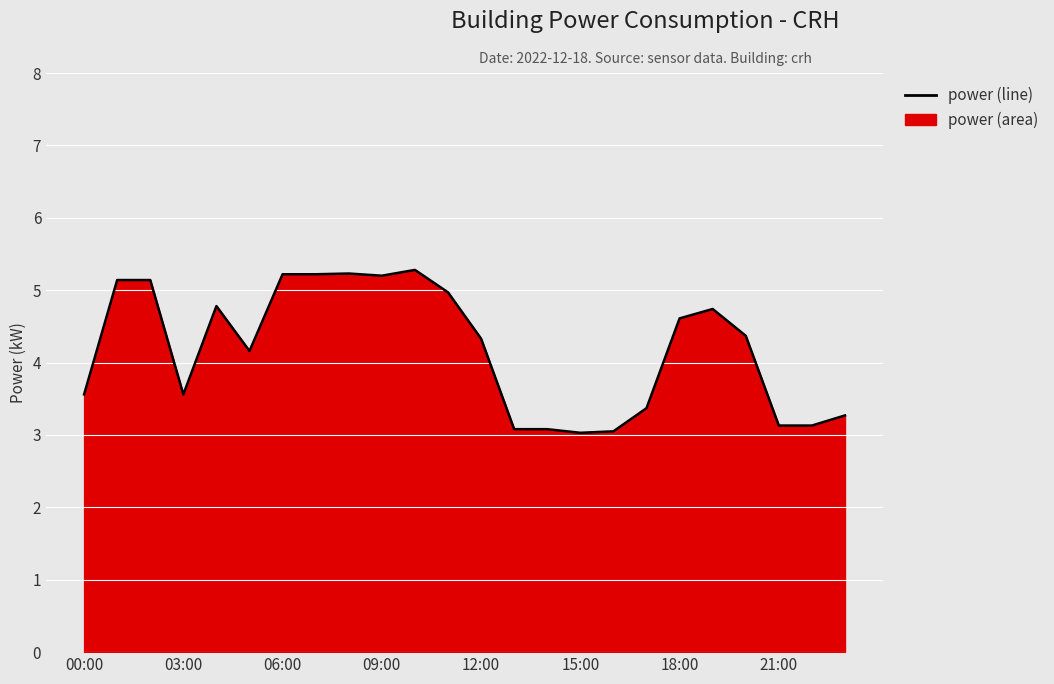

What is the average value?

4.2